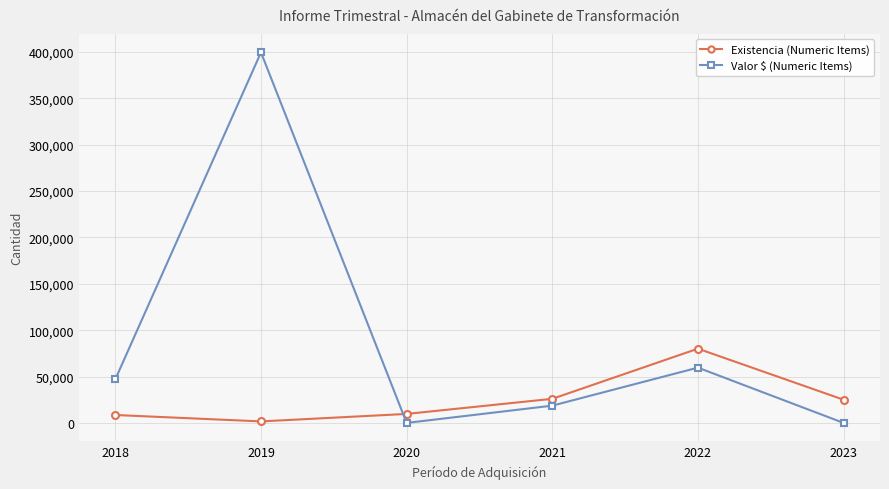

Which series has the largest total across all categories?

Valor $ (Numeric Items)